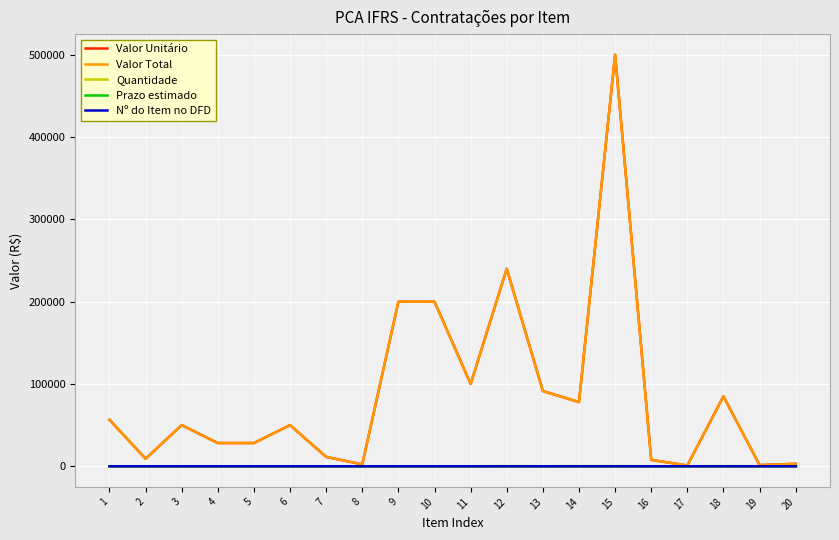

Reading left to right, extract all data points from this chart.

Valor Unitário: 56500.0	9200.0	50000.0	28239.6	28239.6	50000.0	11413.2	2353.3	200000.0	200000.0	100000.0	240000.0	91400.0	78000.0	500000.0	7800.0	1000.0	85000.0	1500.0	3000.0
Valor Total: 56500.0	9200.0	50000.0	28239.6	28239.6	50000.0	11413.2	2353.3	200000.0	200000.0	100000.0	240000.0	91400.0	78000.0	500000.0	7800.0	1000.0	85000.0	1500.0	3000.0
Quantidade: 1.0	1.0	1.0	1.0	1.0	1.0	1.0	1.0	1.0	1.0	1.0	1.0	1.0	1.0	1.0	1.0	1.0	1.0	1.0	1.0
Prazo estimado: 60.0	60.0	60.0	31.0	31.0	31.0	31.0	31.0	31.0	31.0	31.0	150.0	60.0	150.0	153.0	58.0	59.0	150.0	60.0	60.0
Nº do Item no DFD: 1.0	1.0	1.0	5.0	6.0	1.0	1.0	1.0	1.0	1.0	1.0	1.0	1.0	1.0	1.0	1.0	1.0	1.0	2.0	1.0